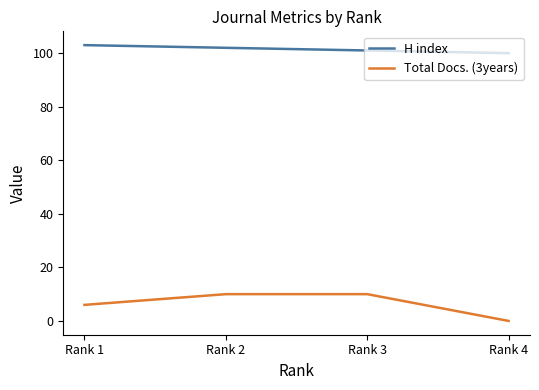

How many lines are shown in the chart?

2